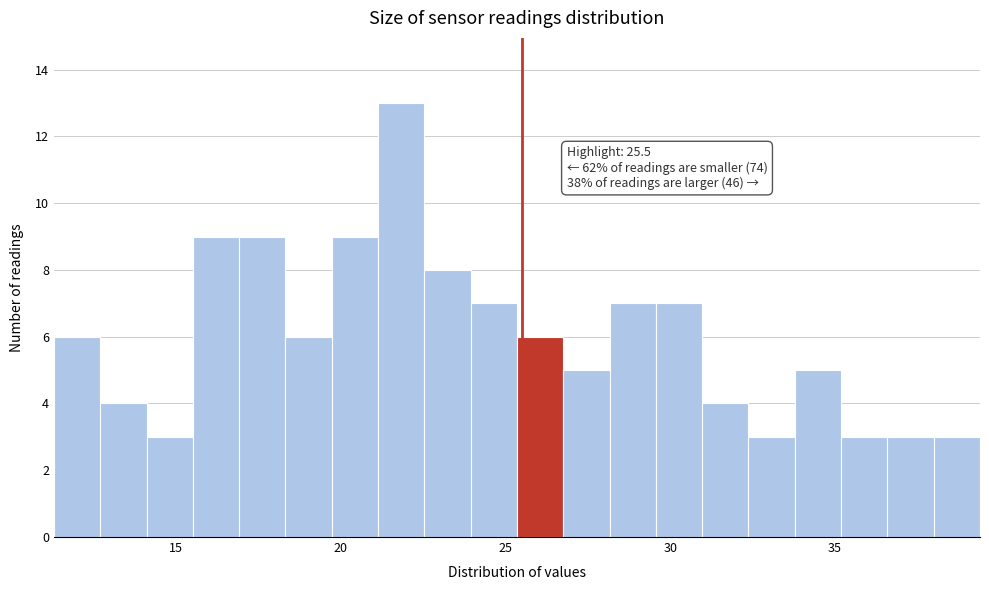

Read against the x-axis, roughly where is the centre of the tallest bar?

22.0